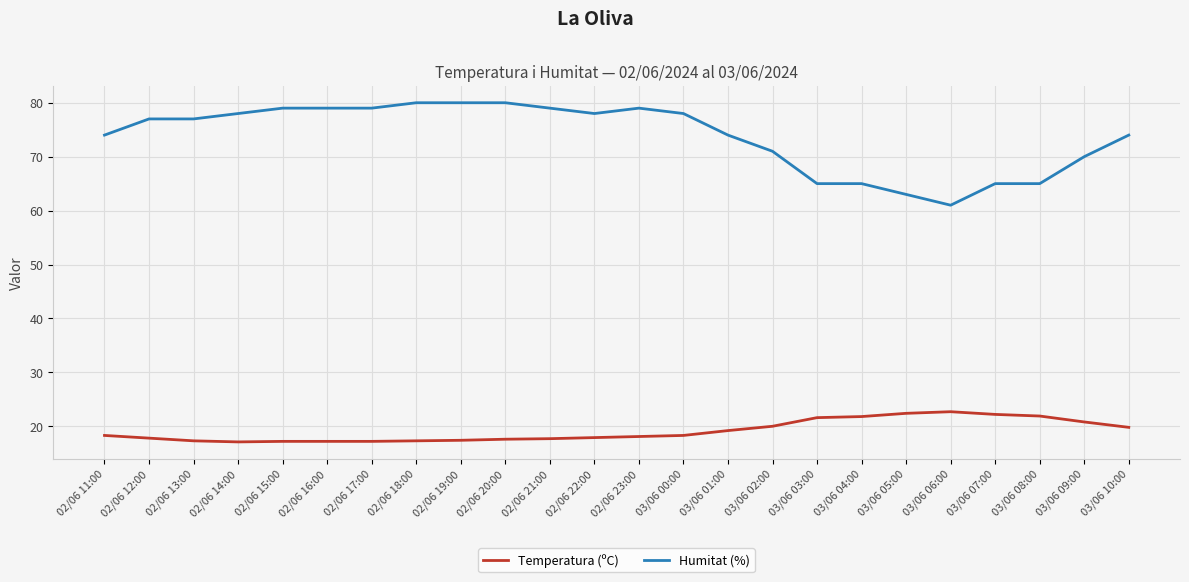

True or false: Humitat (%) and Temperatura (ºC) cross at least once.

False